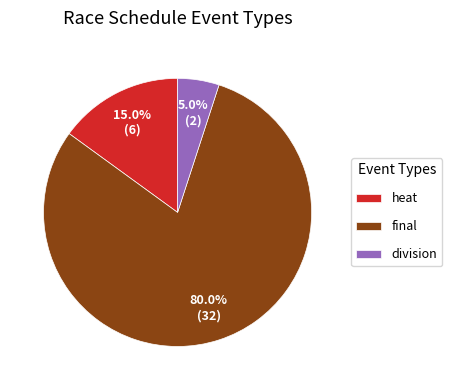

To the nearest percent, what is the difference between the division and final slice percentages?

75%